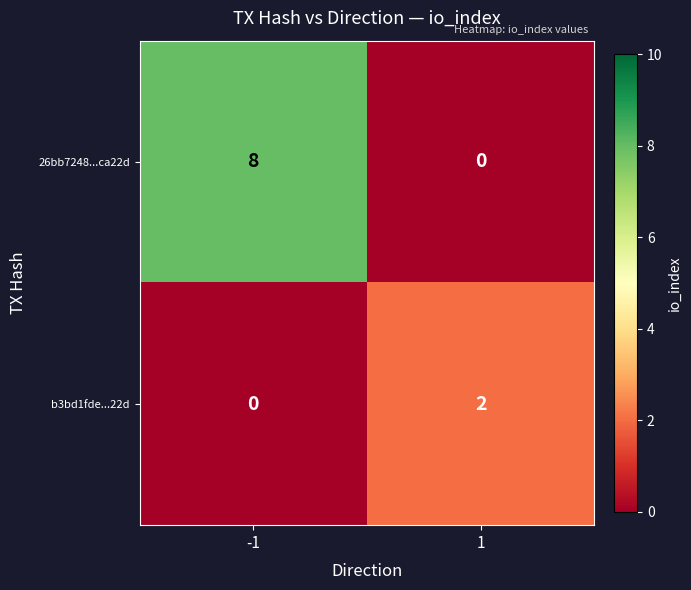

Which series has the largest total across all categories?

26bb7248...ca22d